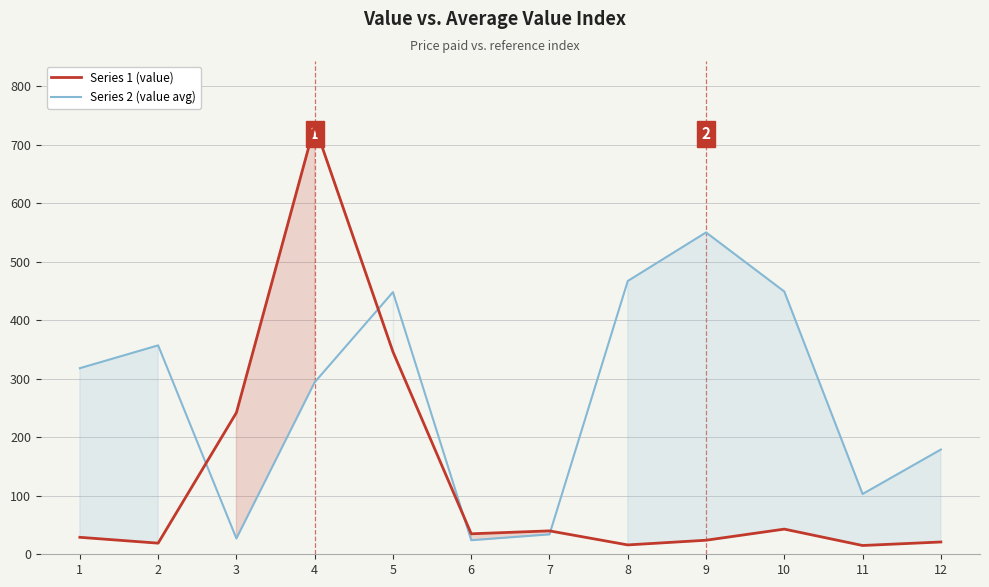

What is the value of the Series 1 (value) point at the 10th from the left?

43